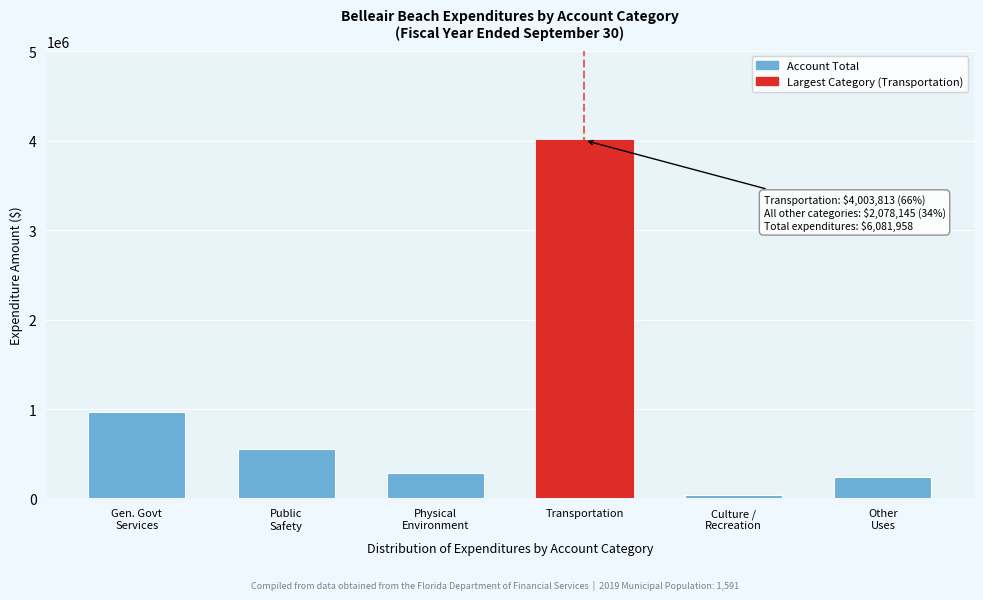

Reading left to right, what are all the values shown in this chart?

963223	554535	283017	4003813	34918	242452